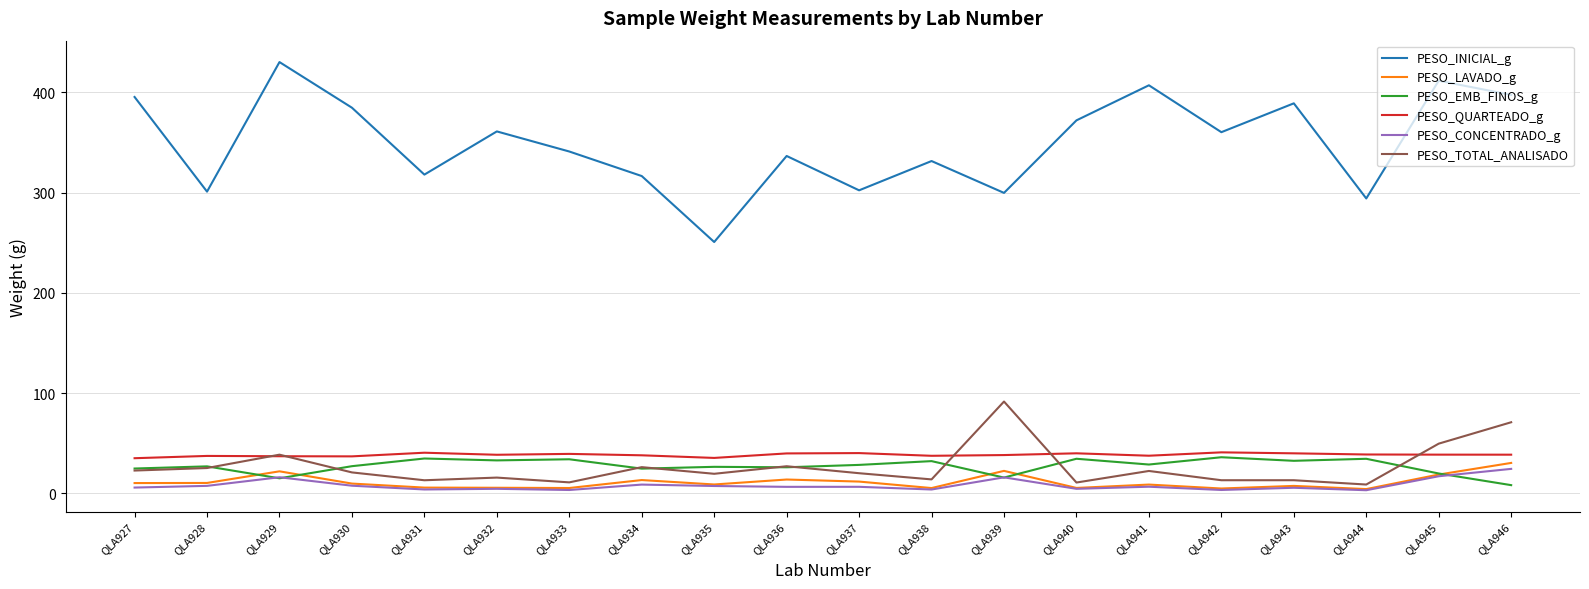

The value of PESO_CONCENTRADO_g at QLA944 is 3.2. True or false?

True